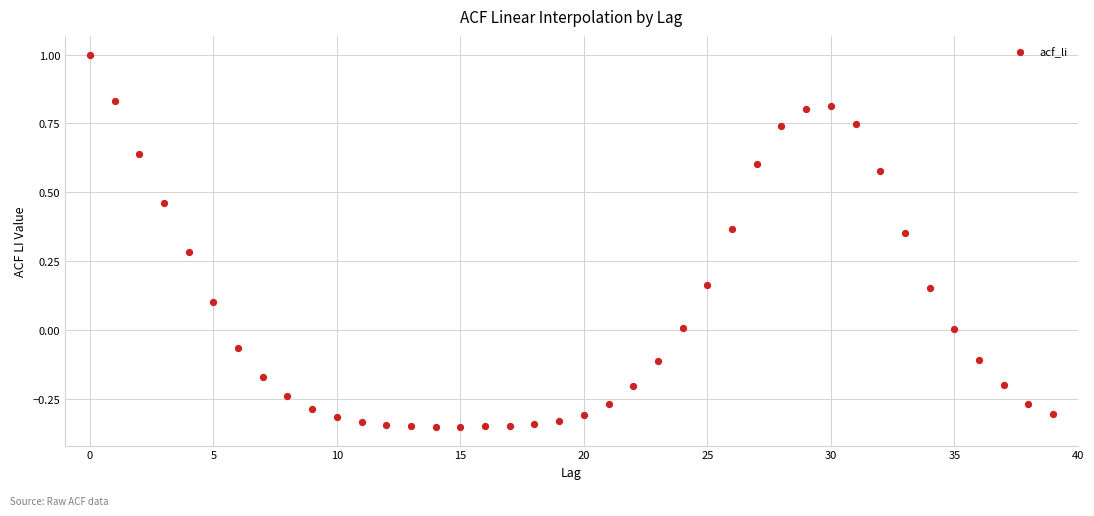

What is the range of Y values (max minus min)?

1.4